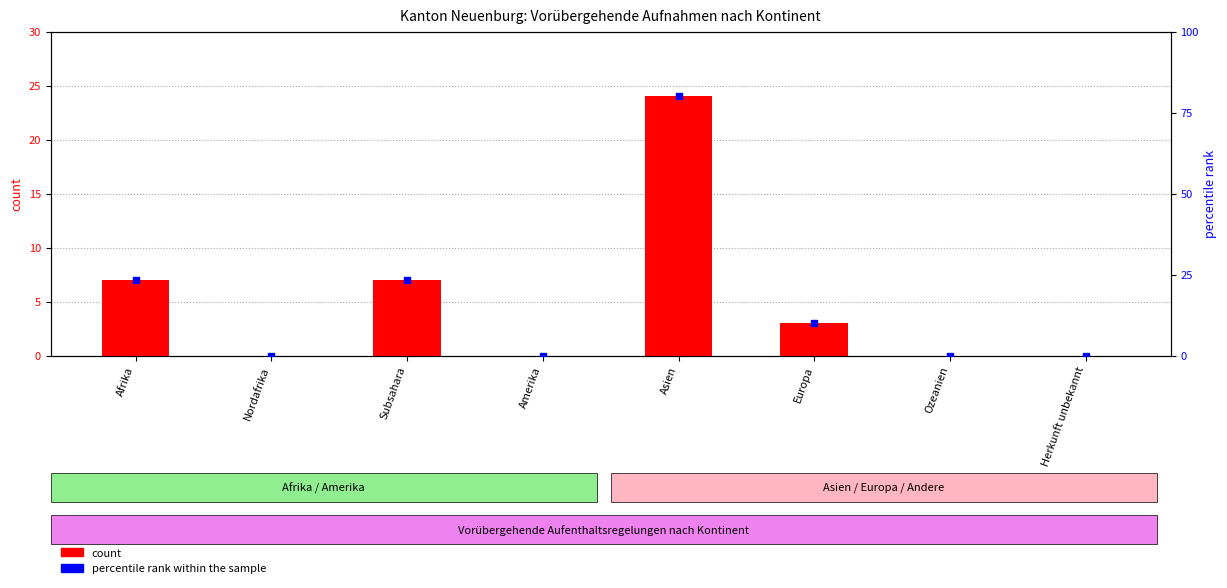

What is the value of the count bar at the 5th from the left?

24.0